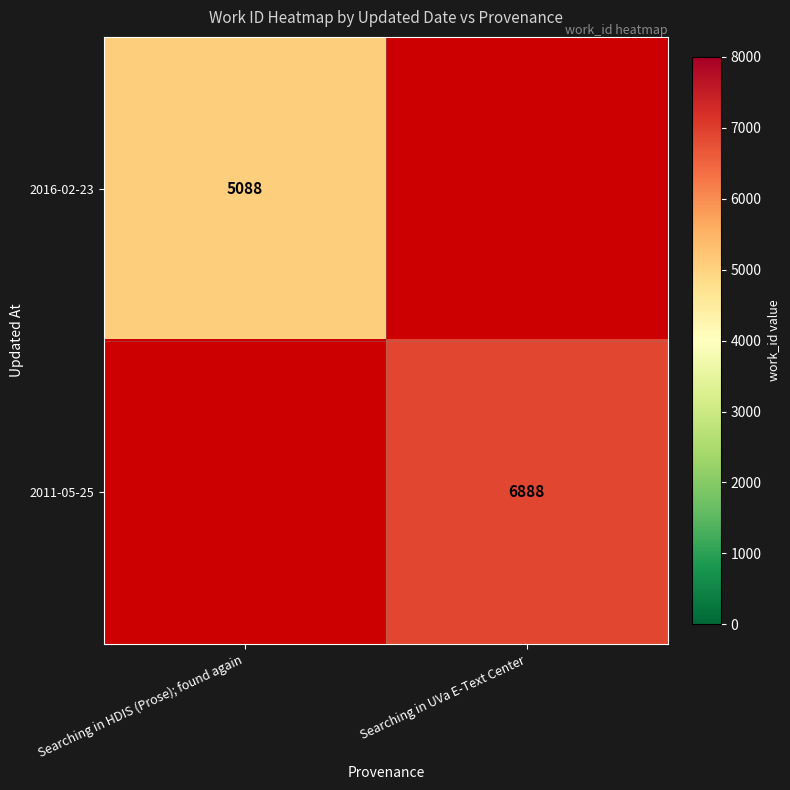

Between Searching in UVa E-Text Center and Searching in HDIS (Prose); found again, which is larger?

Searching in HDIS (Prose); found again